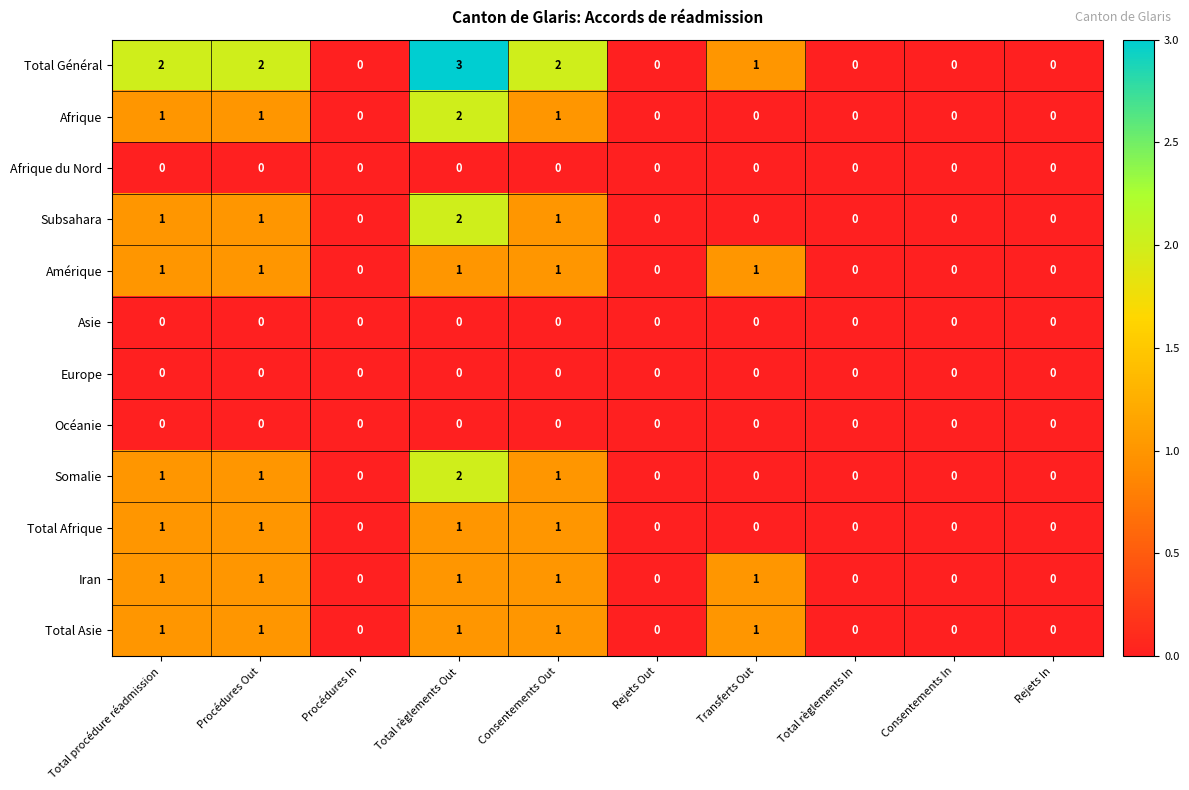

What is the sum of all Amérique values?

5